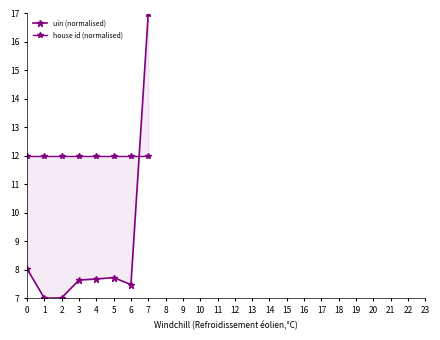

Does the chart have visible grid lines?

No